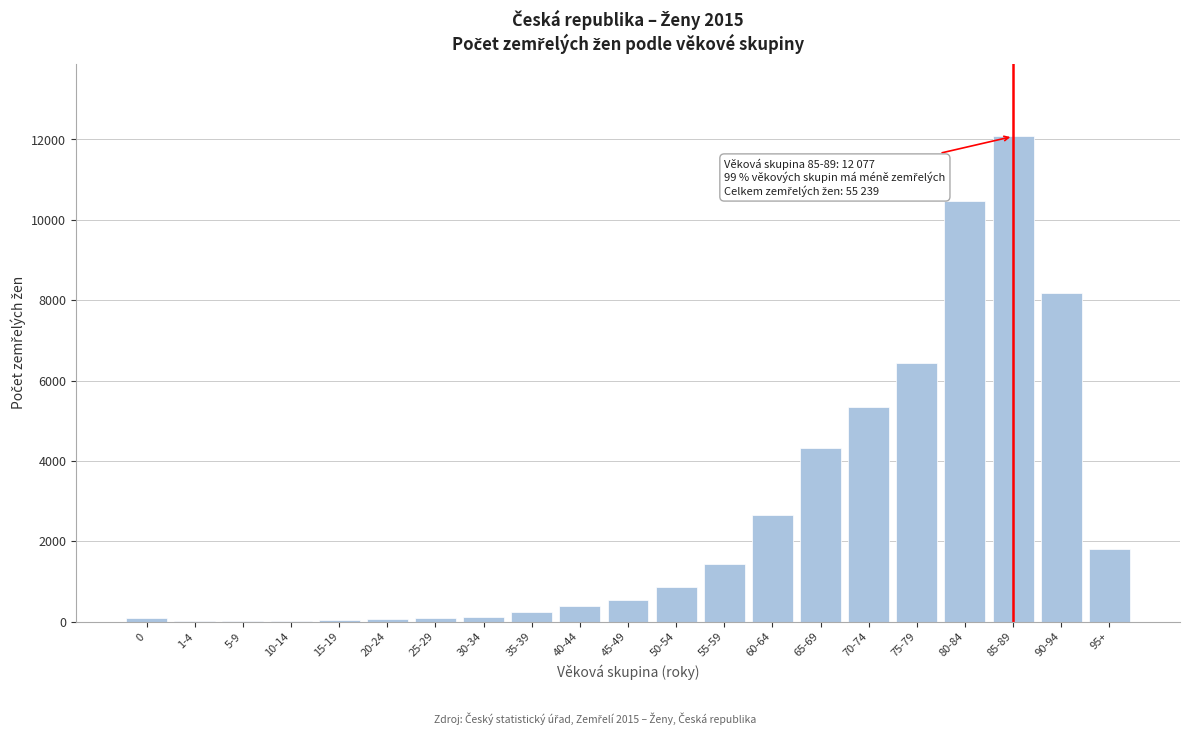

What is the sum of all values?

55239